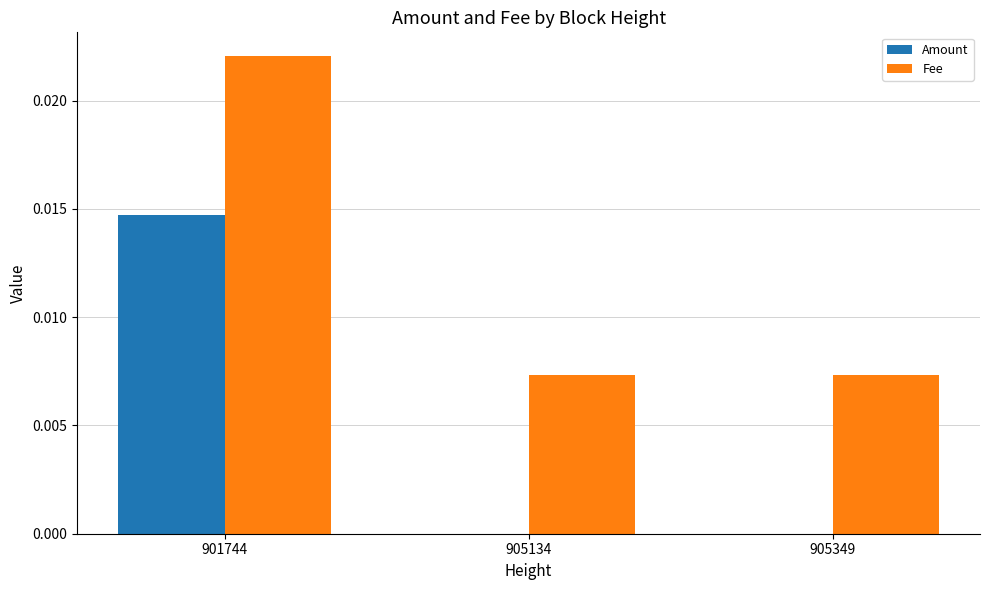

Count the Amount values in the range 0 to 1.

3